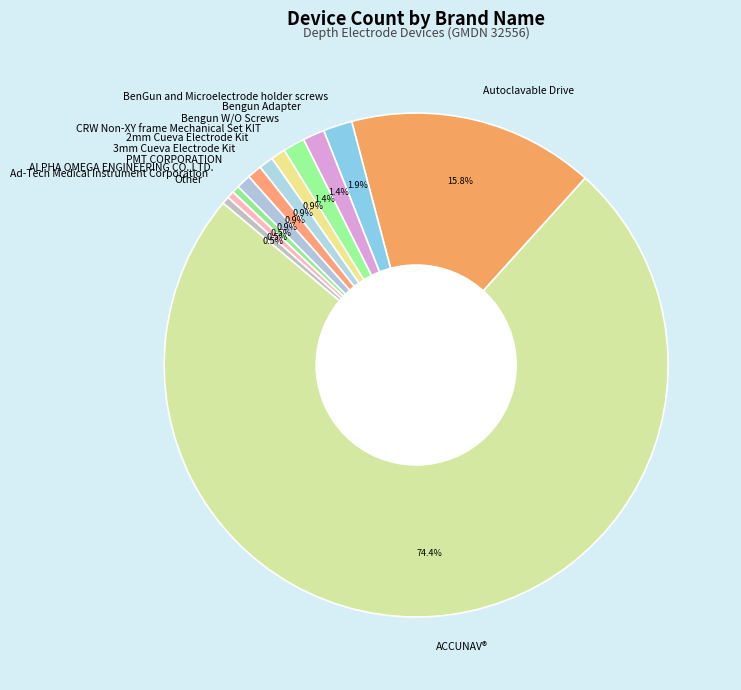

To the nearest percent, what is the combined percentage of PMT CORPORATION and CRW Non-XY frame Mechanical Set KIT?

2%